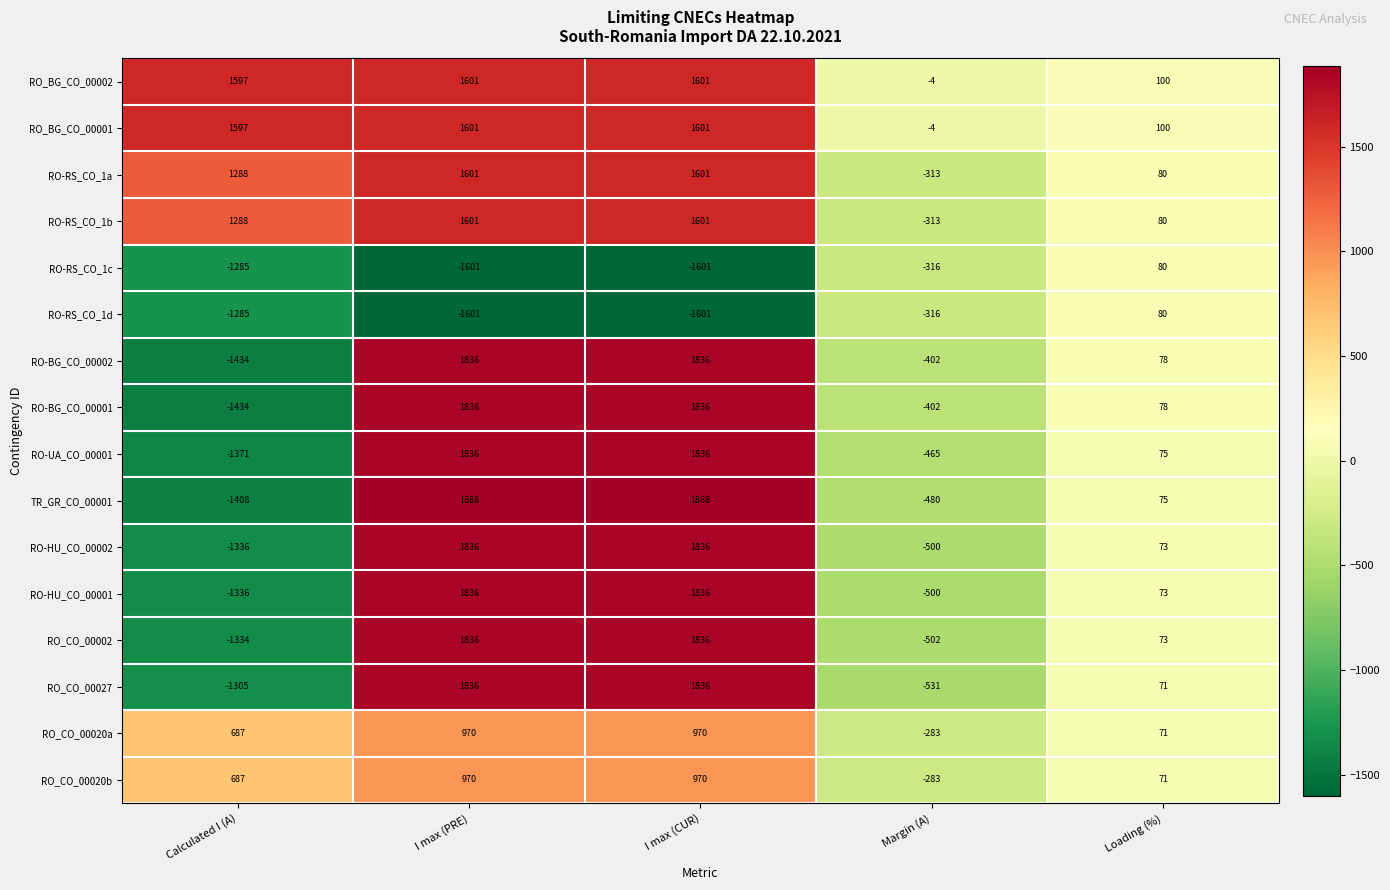

What is the minimum value shown in the chart?

-1601